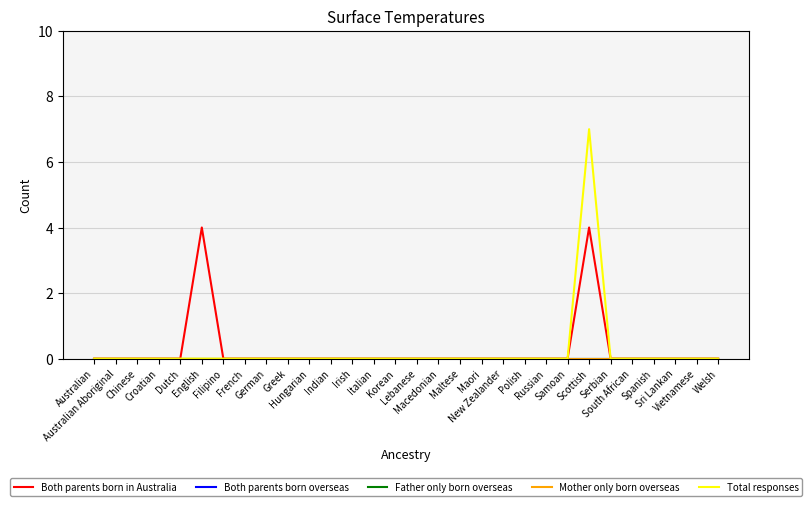

At which category is the sum across all series the highest?

Scottish